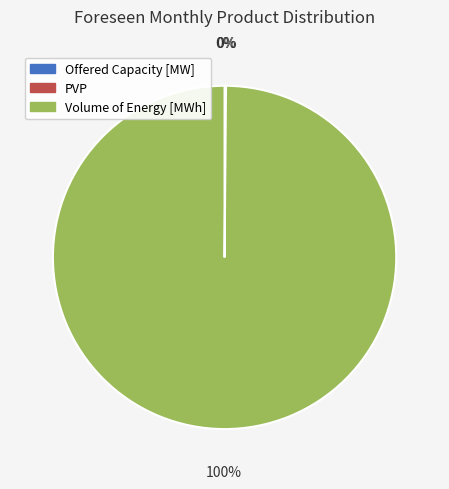

What percentage is the Volume of Energy [MWh] slice, to the nearest percent?

100%